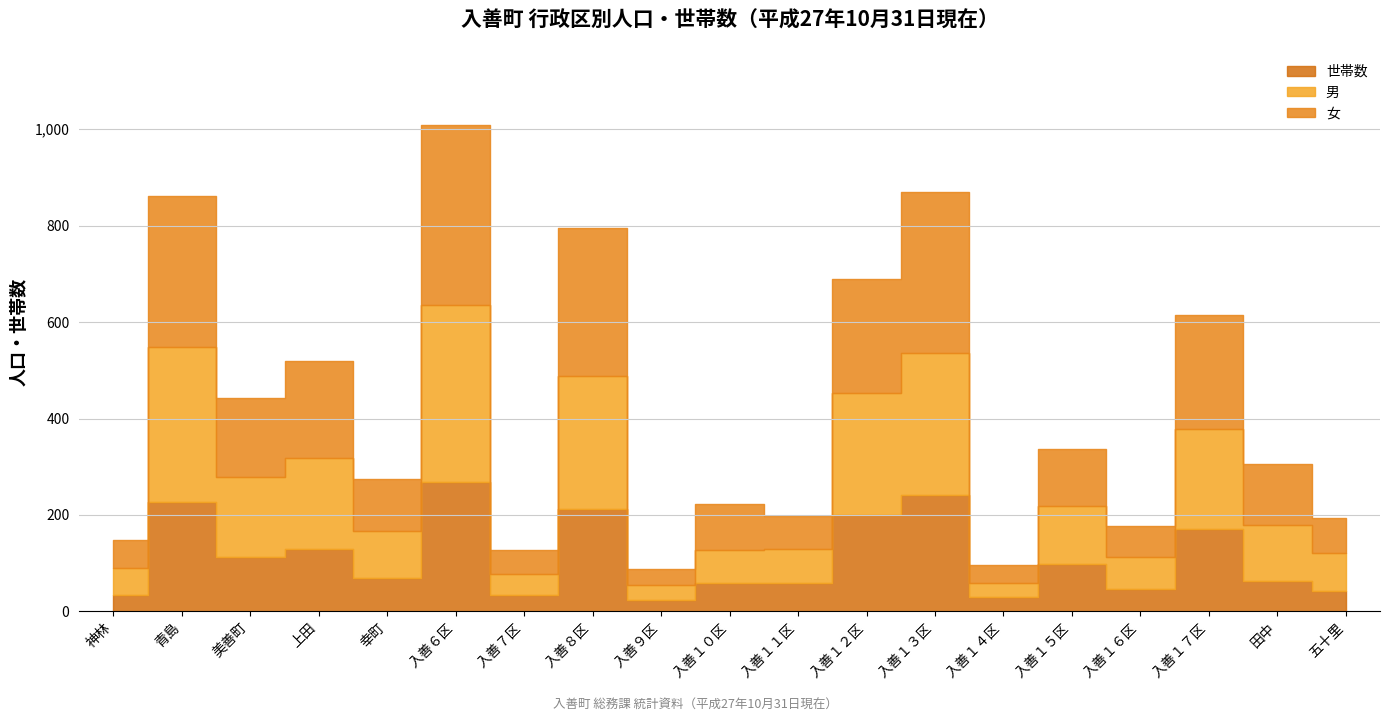

Is it true that 男 equals 129 at 幸町?

False